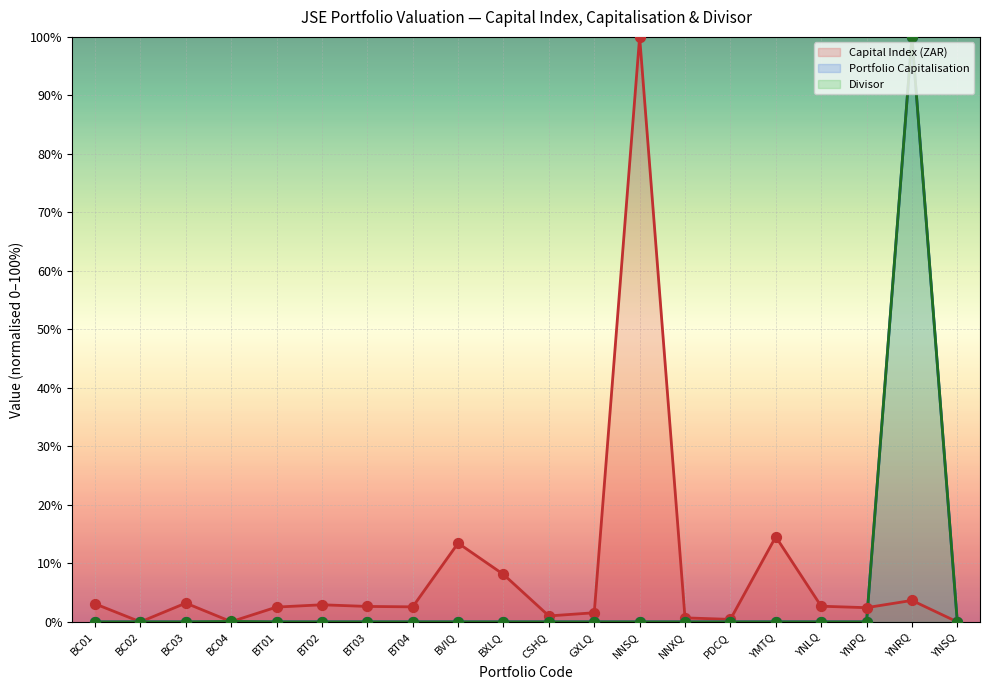

At how many categories does at least one series exceed 31?

2